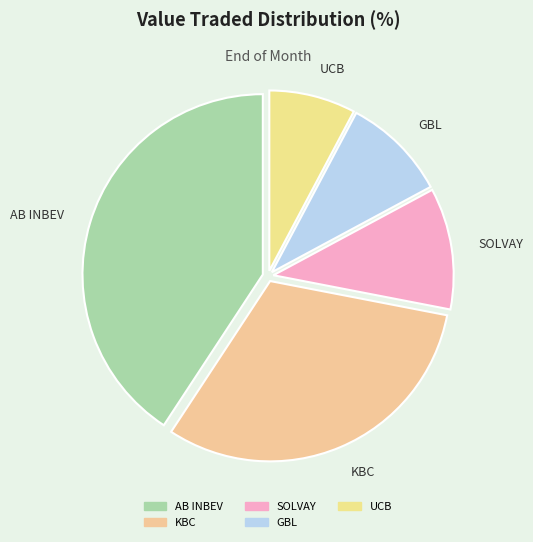

Combined, do KBC and AB INBEV account for over 50%?

Yes